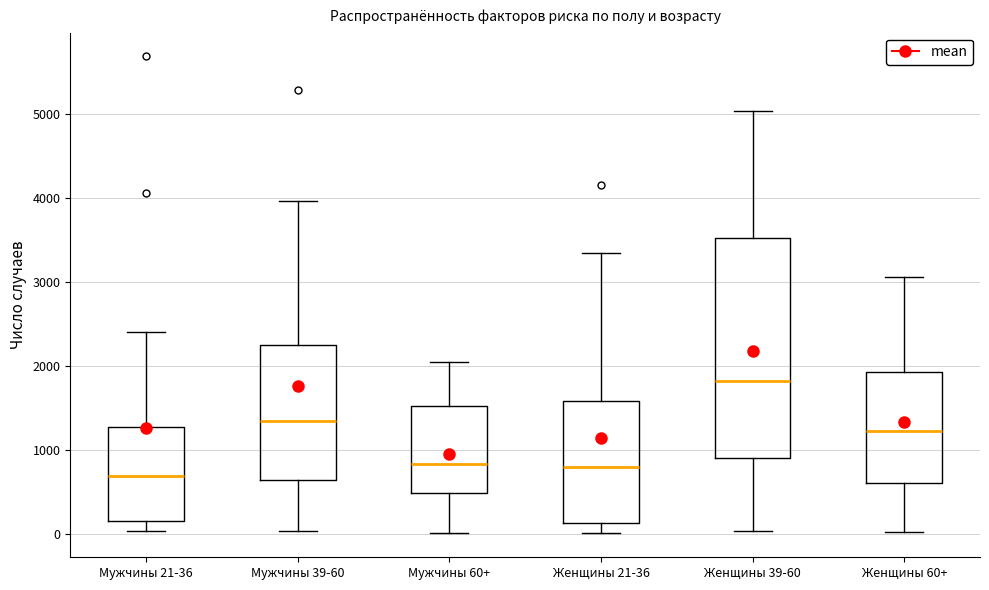

Reading left to right, read every box against the y-axis: the position of its median line, the range the box covers, and the ends of its whiskers. The values are not printed on the chart, so give them approximately, as read against the axis.

Мужчины 21-36: median 700, box 200 to 1300, whiskers 0 to 2400
Мужчины 39-60: median 1300, box 600 to 2300, whiskers 0 to 4000
Мужчины 60+: median 800, box 500 to 1500, whiskers 0 to 2000
Женщины 21-36: median 800, box 100 to 1600, whiskers 0 to 3300
Женщины 39-60: median 1800, box 900 to 3500, whiskers 0 to 5000
Женщины 60+: median 1200, box 600 to 1900, whiskers 0 to 3100